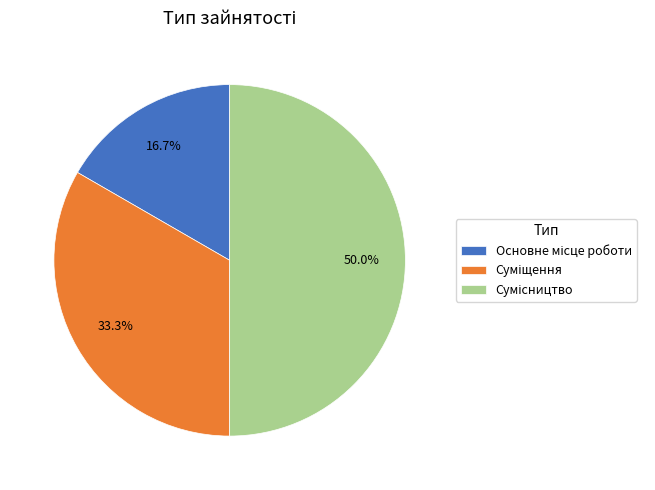

What percentage is the Суміщення slice, to the nearest percent?

33%